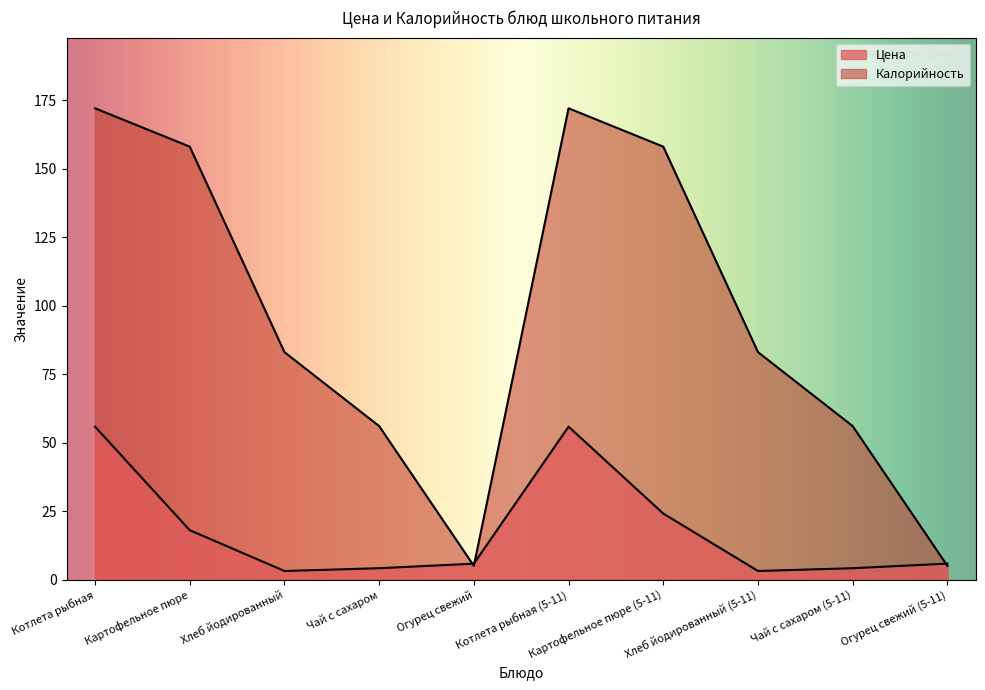

Rank the series at Котлета рыбная (5-11) from highest to lowest value.

Калорийность, Цена